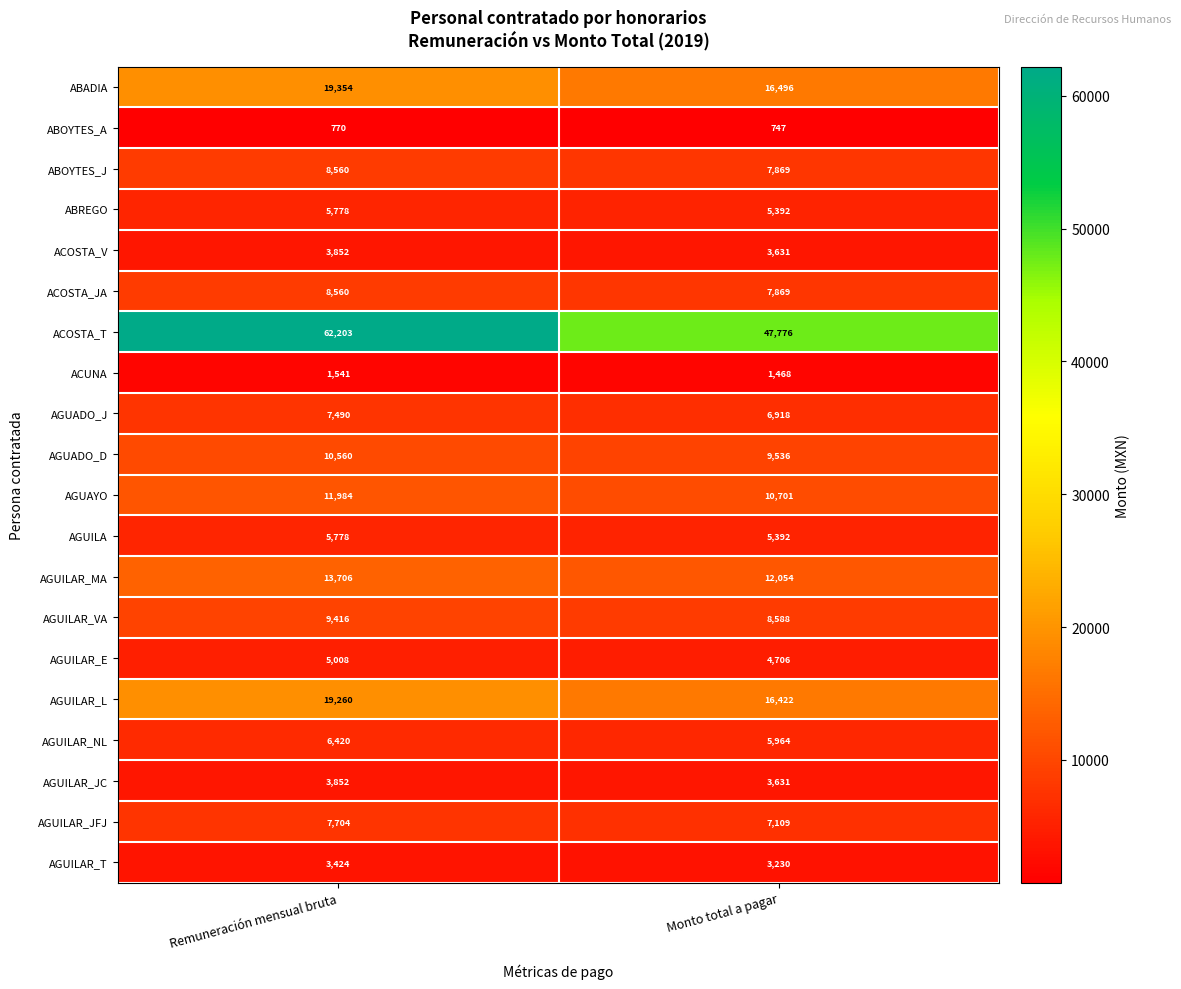

Is it true that AGUILAR_VA equals 8588 at Monto total a pagar?

True